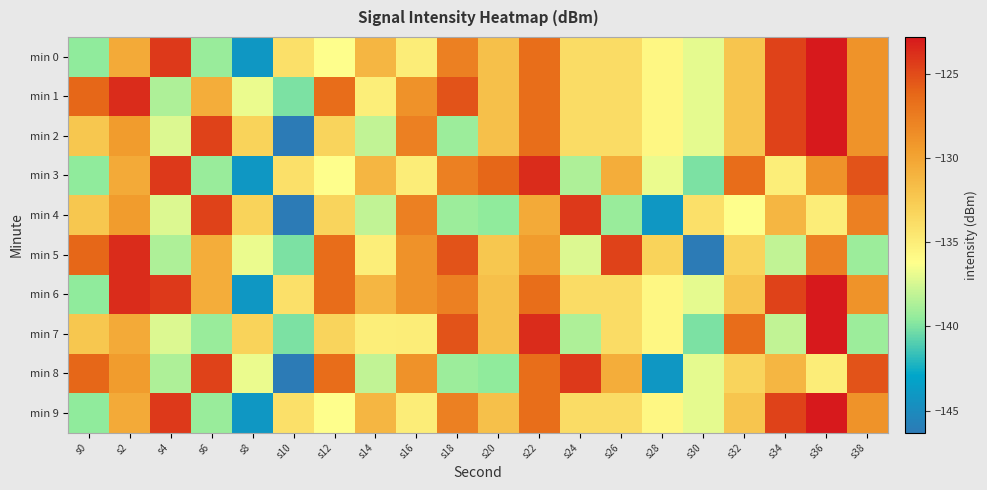

What is the total value across all series at s26?

-1327.6